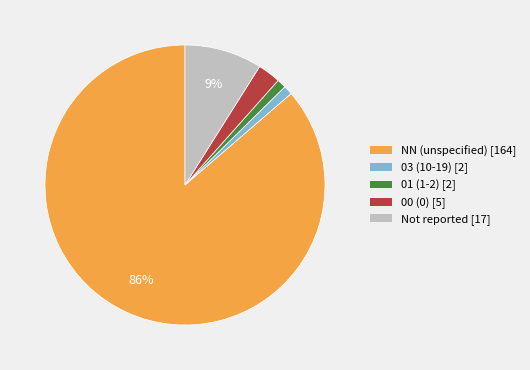

To the nearest percent, what is the difference between the largest and smallest slice percentages?

85%